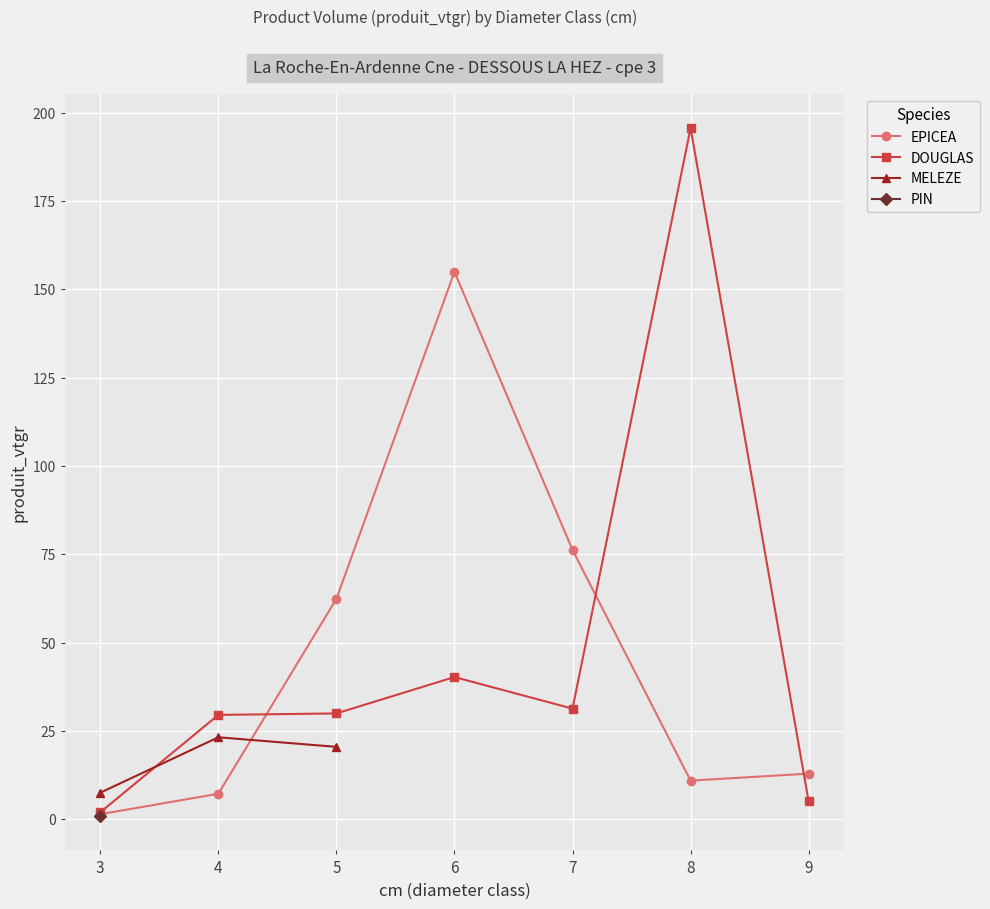

Is it true that DOUGLAS equals 6.9 at 4?

False